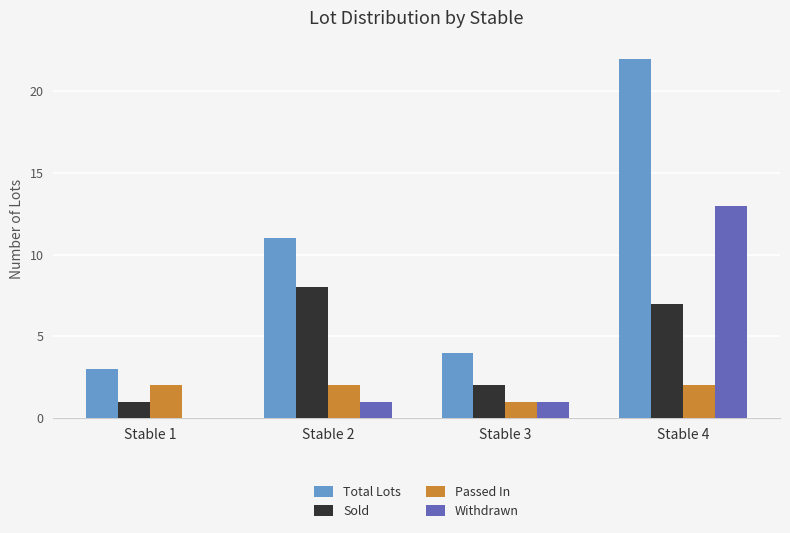

How many series are shown in this chart?

4